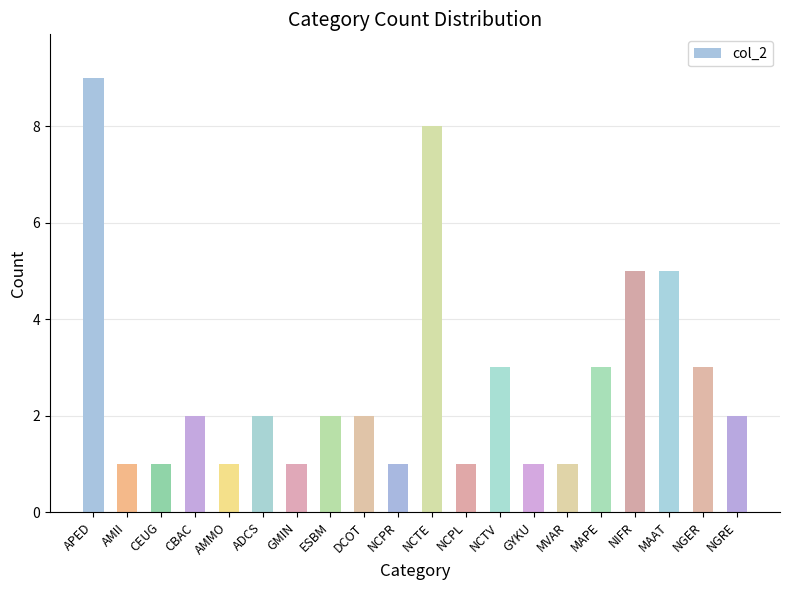

Is it true that the value at DCOT is 2?

True